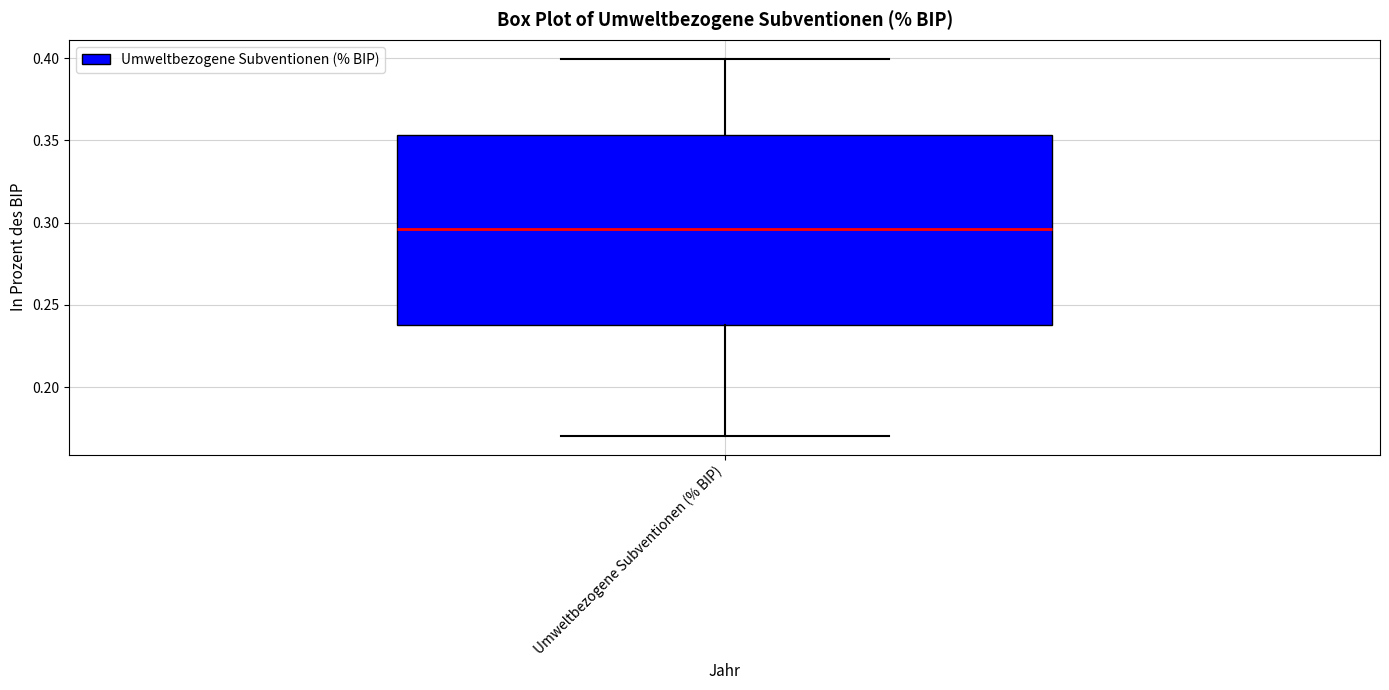

Read this box plot against the y-axis: the position of the median line, the range covered by the box, and the ends of both whiskers. The values are not printed on the chart, so give them approximately, as read against the axis.

median 0.295, box 0.235 to 0.355, whiskers 0.170 to 0.400